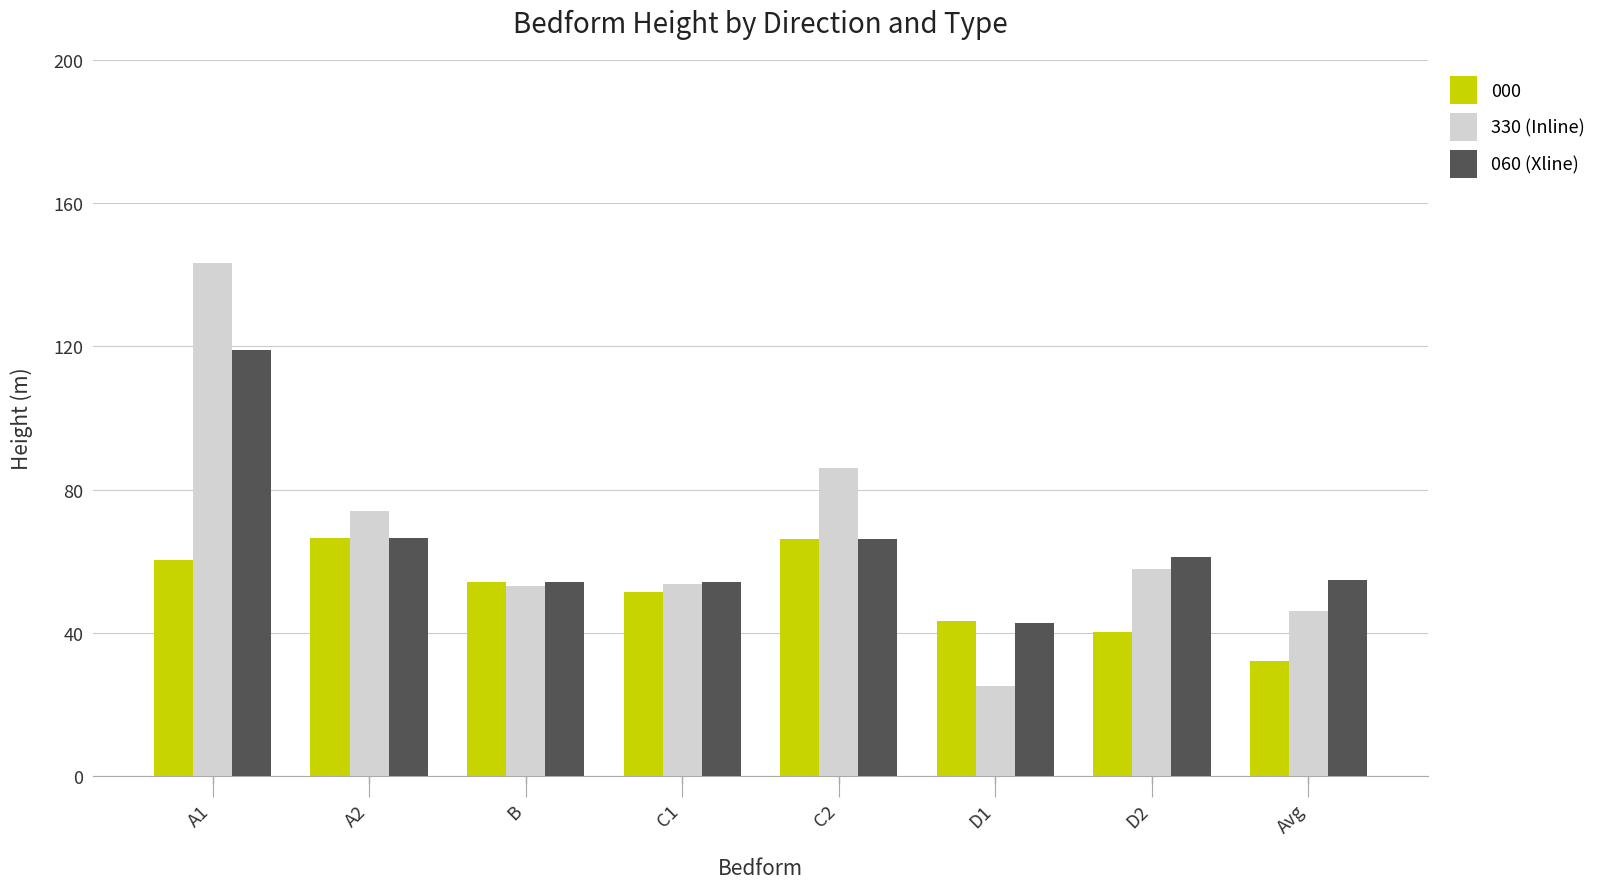

What is the sum of all 330 (Inline) values?

539.4